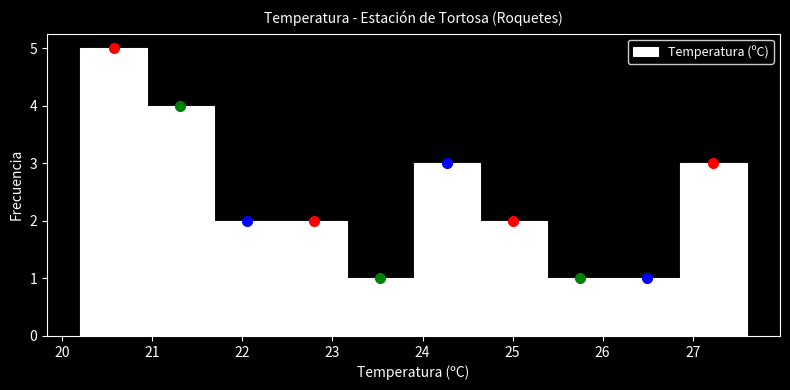

Reading left to right, list every bar in this chart as the range it spans on the x-axis followed by its height. Neither the bar edges nor the heights are printed on the chart, so give them approximately, as read against the axes.

20.20 to 20.94: 5
20.94 to 21.68: 4
21.68 to 22.42: 2
22.42 to 23.16: 2
23.16 to 23.90: 1
23.90 to 24.64: 3
24.64 to 25.38: 2
25.38 to 26.12: 1
26.12 to 26.86: 1
26.86 to 27.60: 3